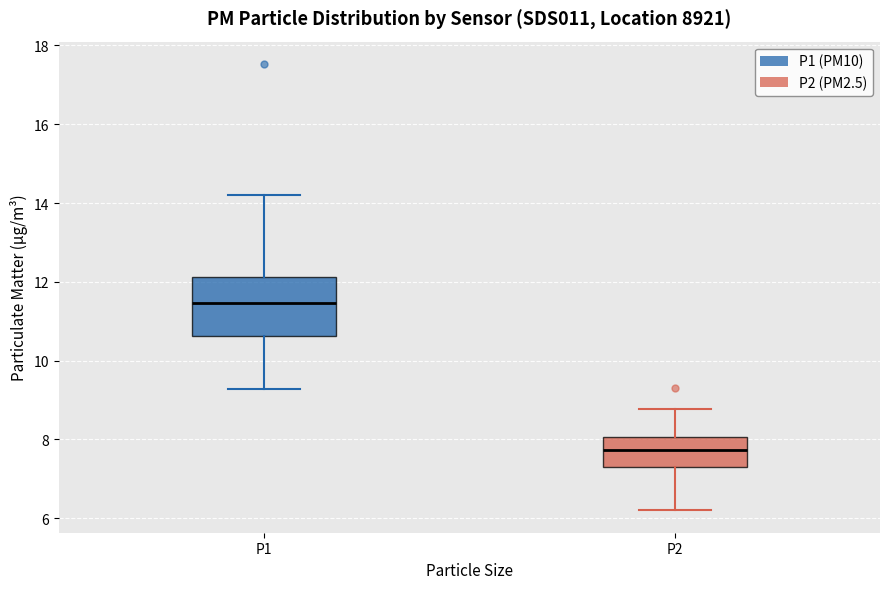

Which box has the lowest median line?

P2